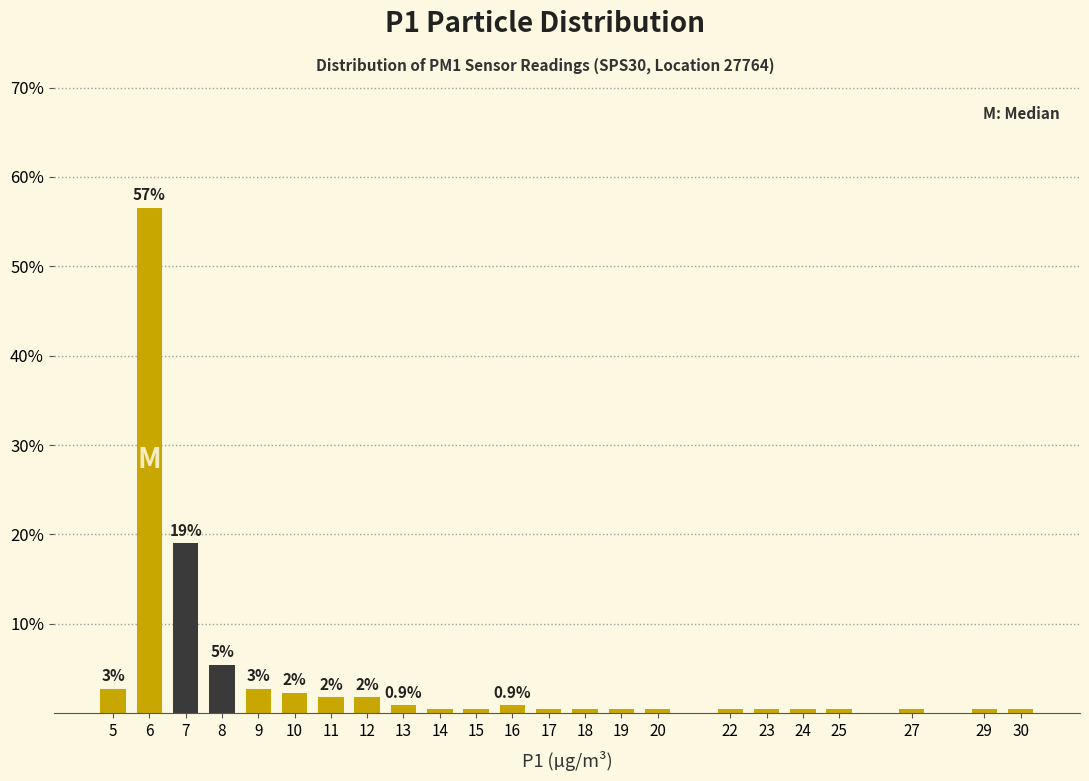

Reading right to left, what are all the values shown in this chart?

0.5	0.5	0.5	0.5	0.5	0.5	0.5	0.5	0.5	0.5	0.5	0.9	0.5	0.5	0.9	1.8	1.8	2.3	2.7	5.4	19.0	56.6	2.7